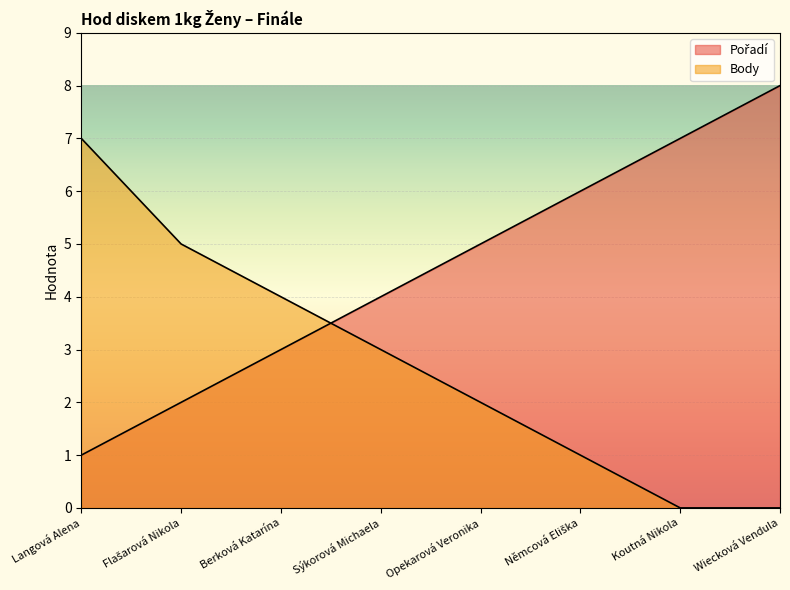

What is the sum of all Pořadí values?

36